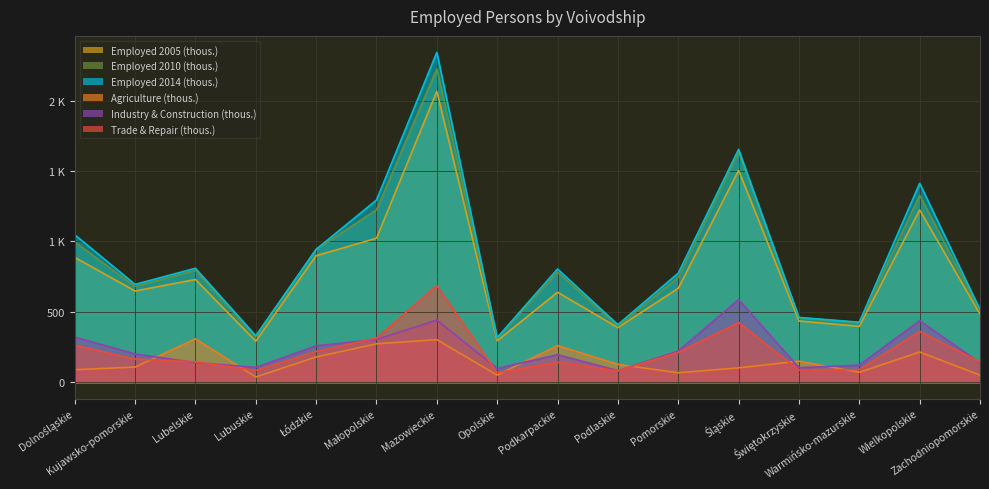

What is the label of the 8th point from the right?

Podkarpackie